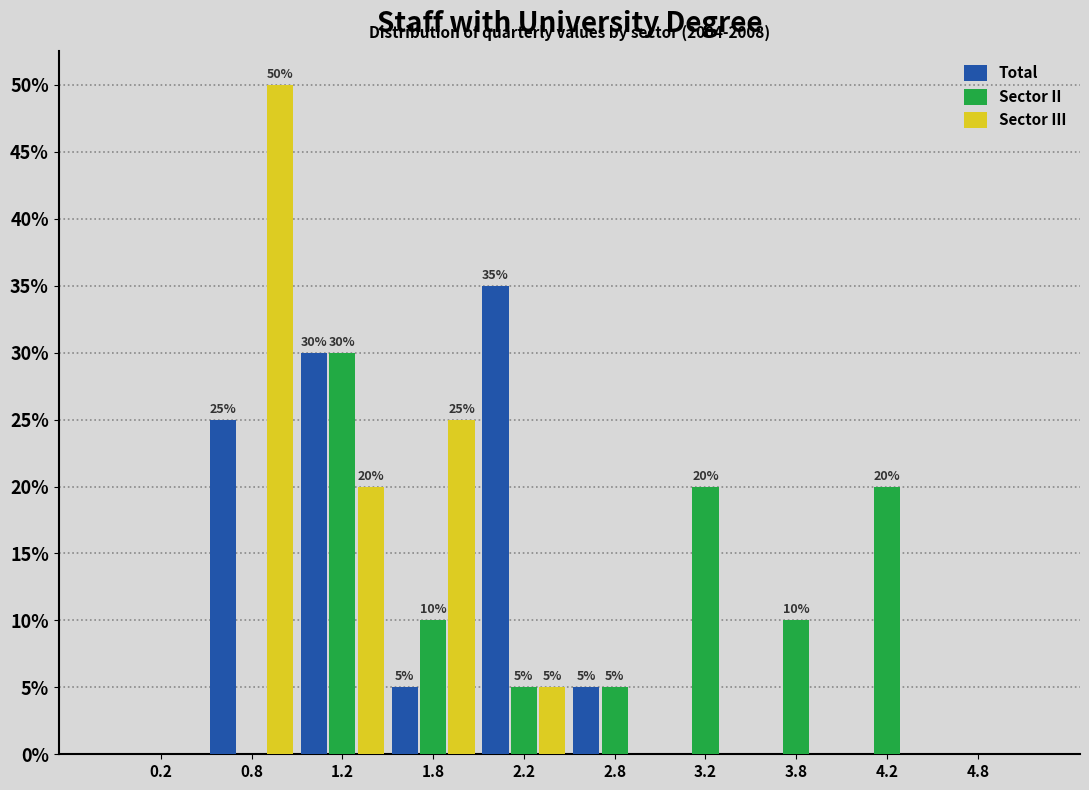

In the Sector III series, which range on the x-axis has the tallest bar?

0.5 to 1.0